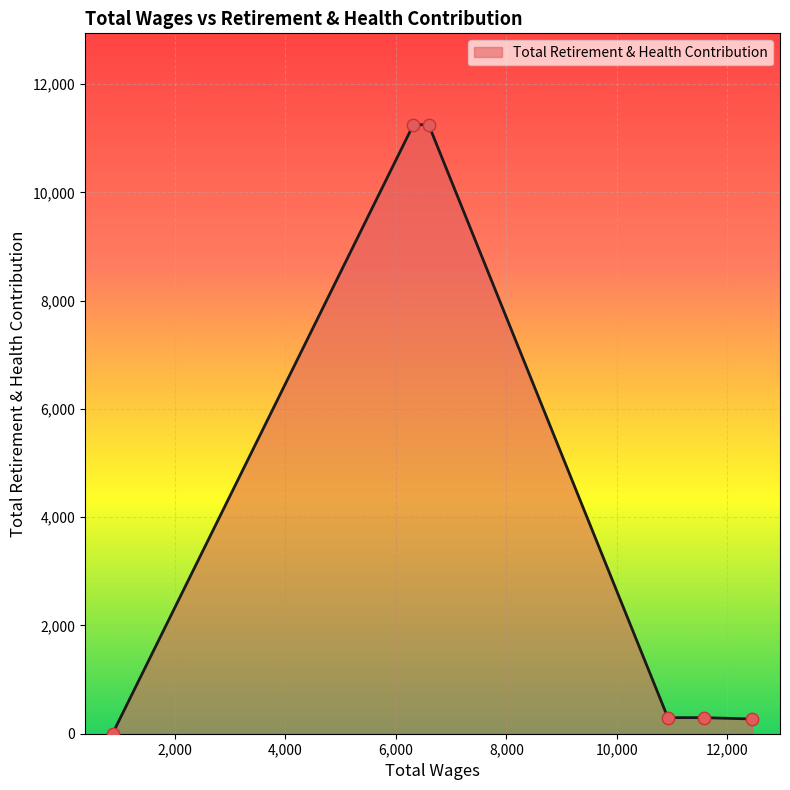

What is the maximum value shown in the chart?

11252